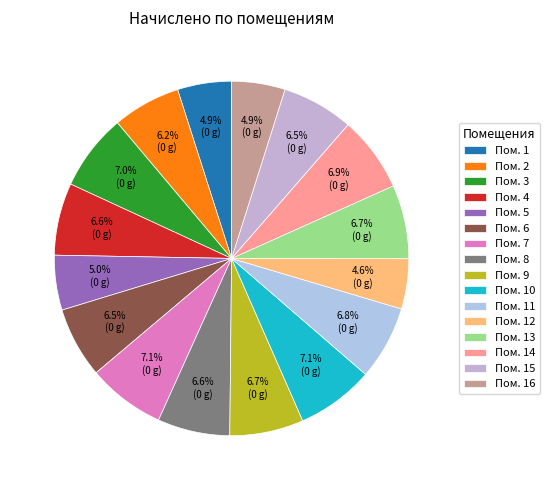

How many slices are in this pie chart?

16